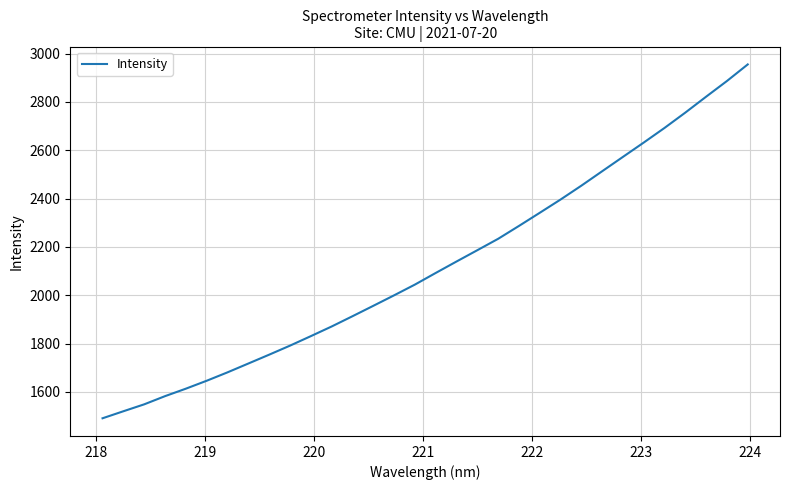

What is the greatest value displayed?

2954.9